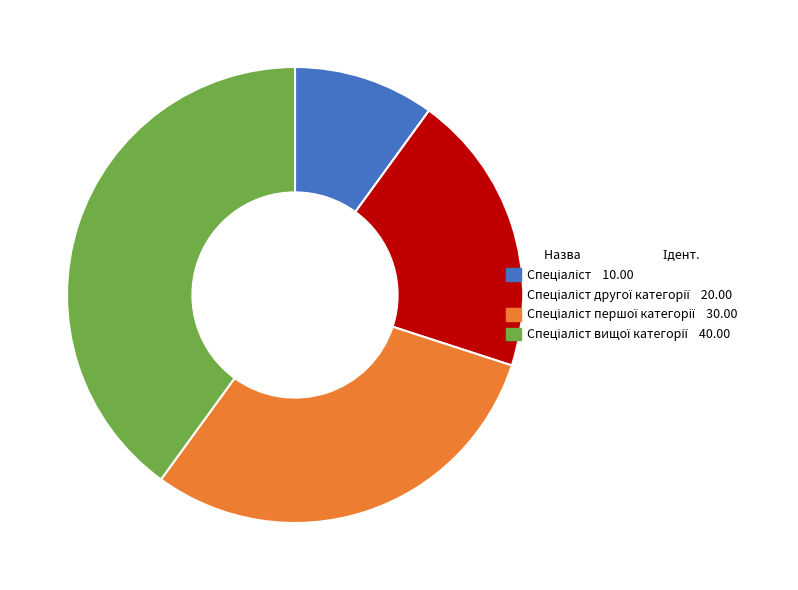

Does any single category account for the majority?

No